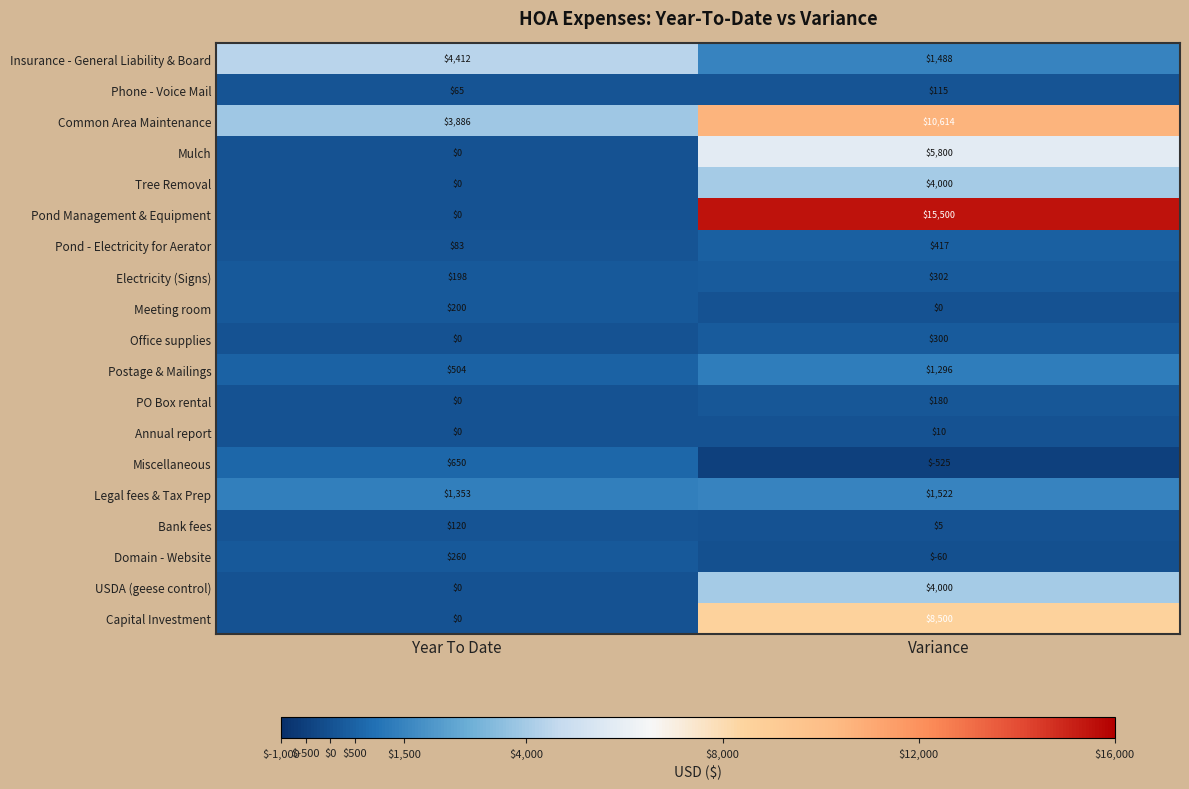

Which series has the widest spread of values?

Pond Management & Equipment